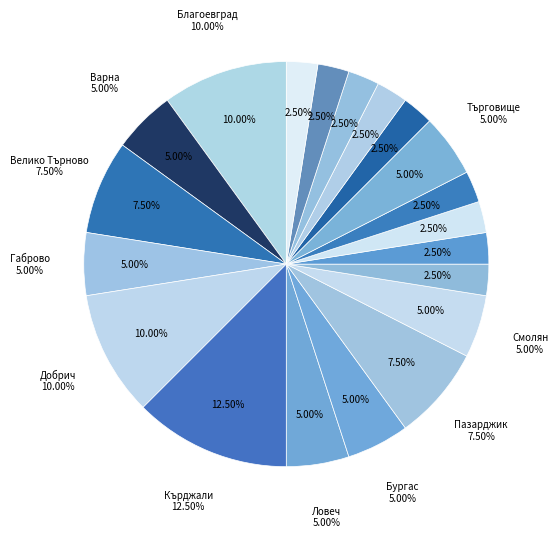

Does обл. Бургас account for over 50% of the chart?

No